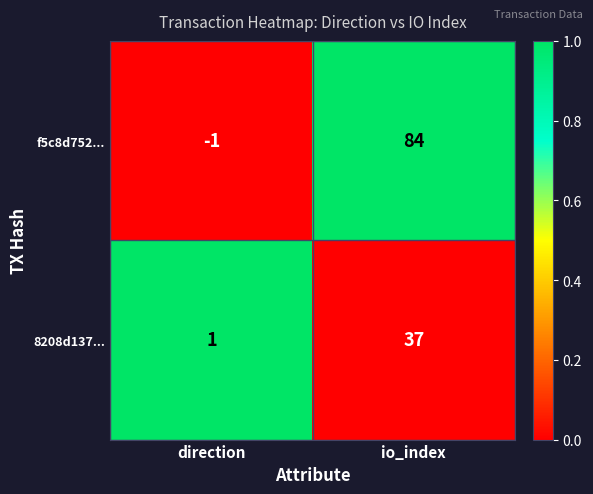

At which category is the sum across all series the highest?

io_index